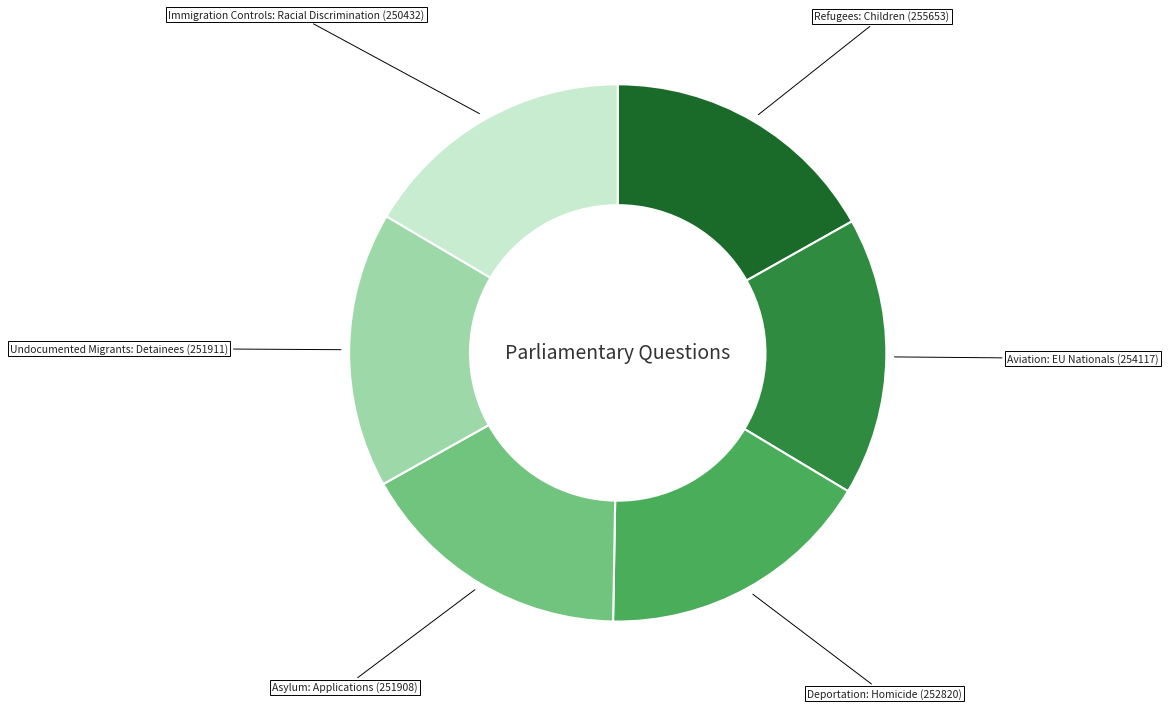

Does any single category account for the majority?

No